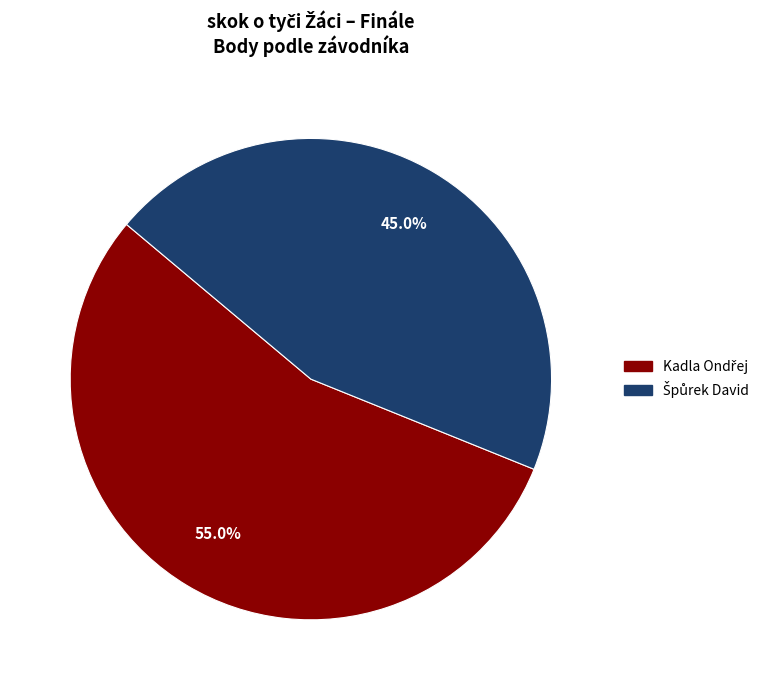

Does any single category account for the majority?

Yes